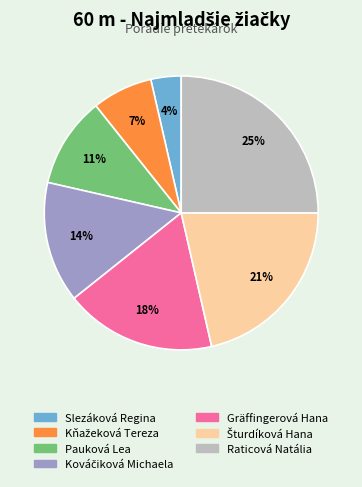

Is the sum of Gräffingerová Hana and Slezáková Regina greater than half?

No